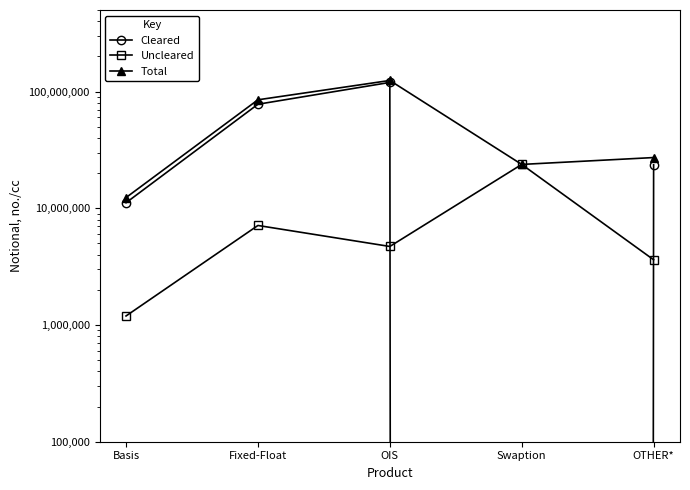

Is this an area chart (filled region under the line)?

No